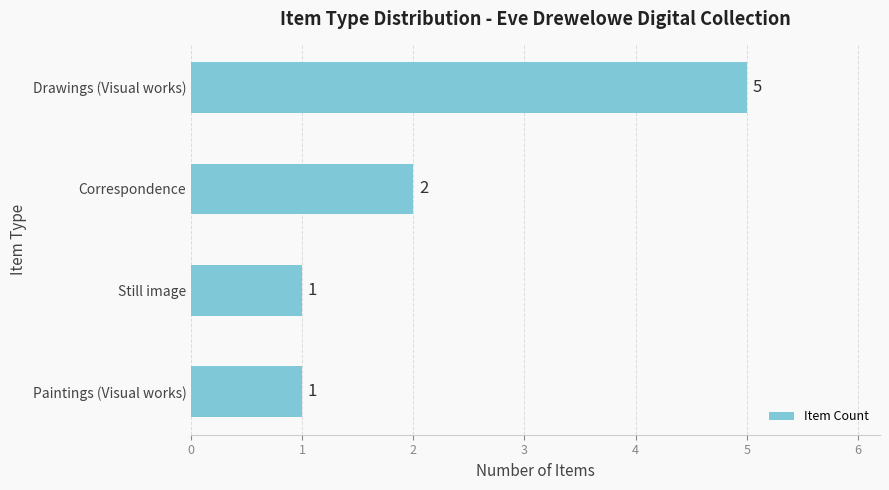

The value at Paintings (Visual works) is 1. True or false?

True